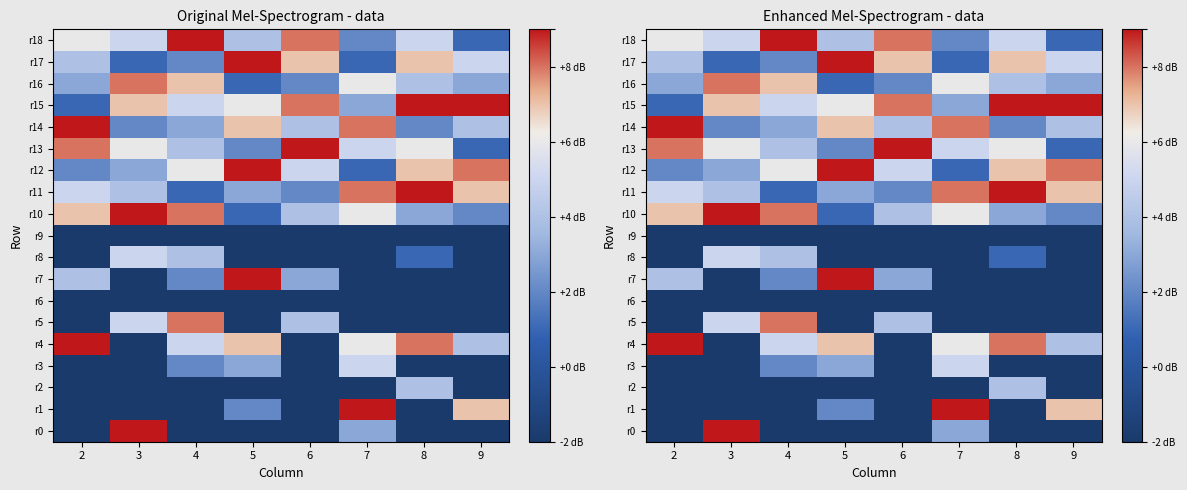

Which series has the largest total across all categories?

r15